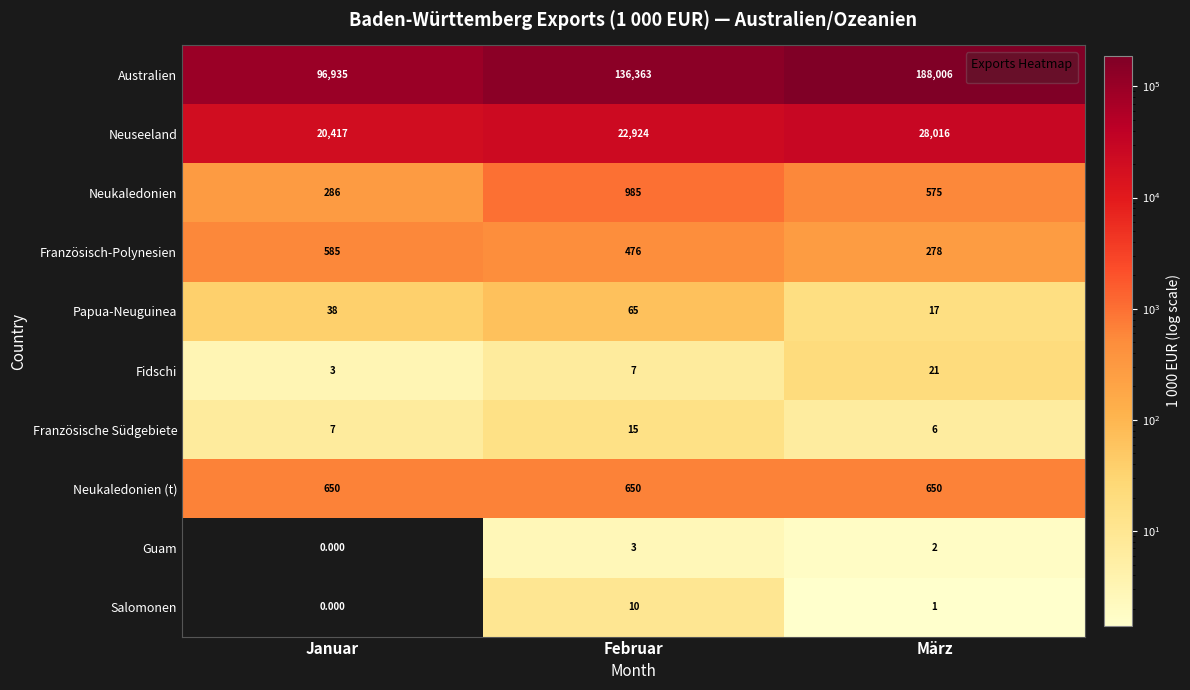

Which series has the largest range (max minus min)?

Australien